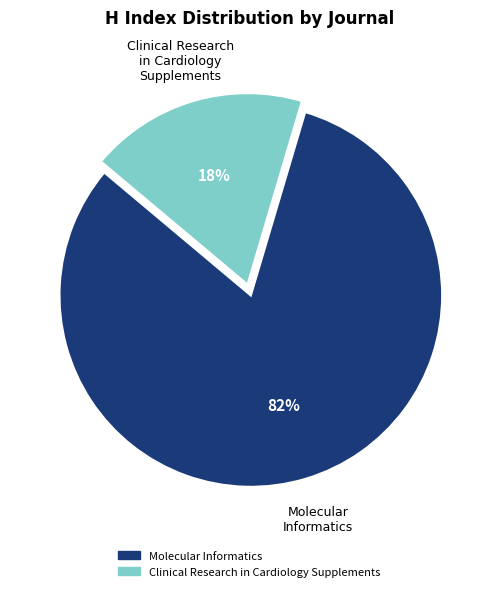

What is the ratio of the value at Clinical Research in Cardiology Supplements to the value at Molecular Informatics?

0.2